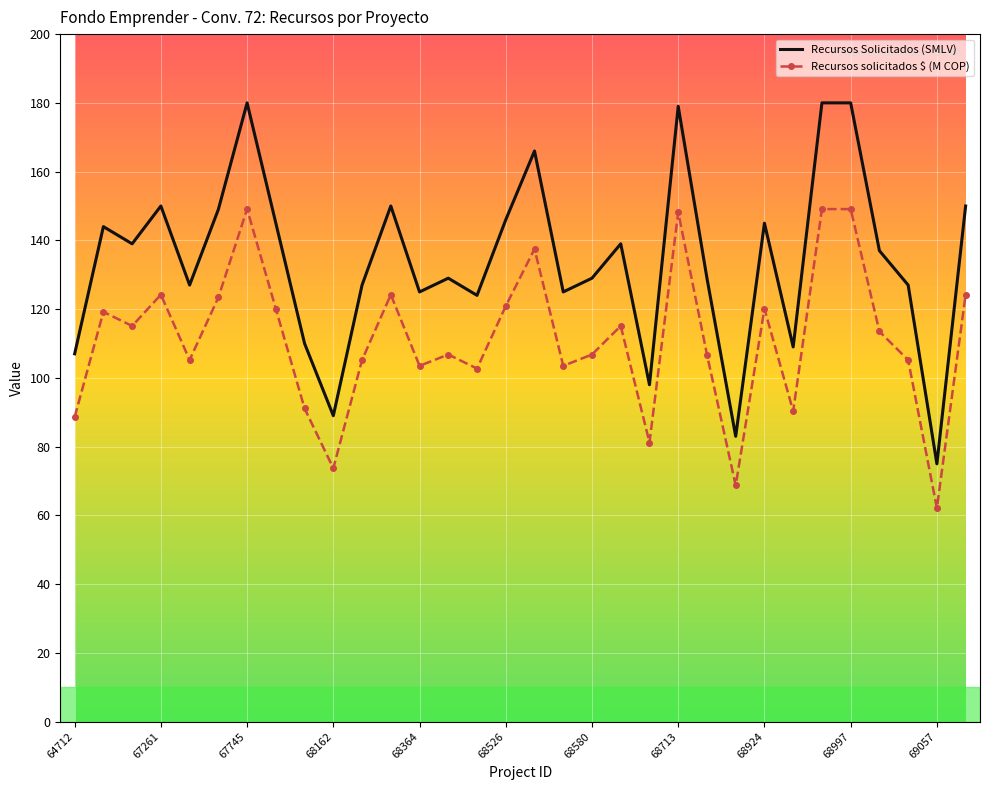

List the series in order of their overall mean, highest first.

Recursos Solicitados (SMLV), Recursos solicitados $ (M COP)